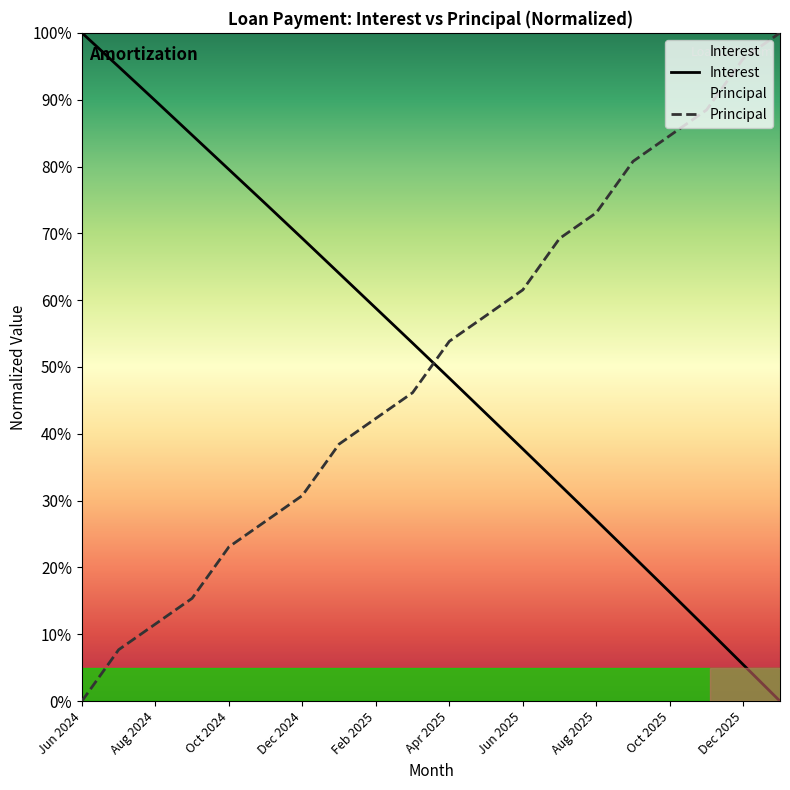

What is the sum of all Interest values?

1012.0